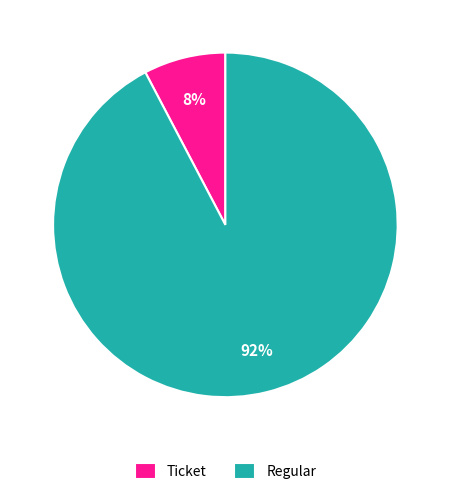

Between Regular and Ticket, which is larger?

Regular